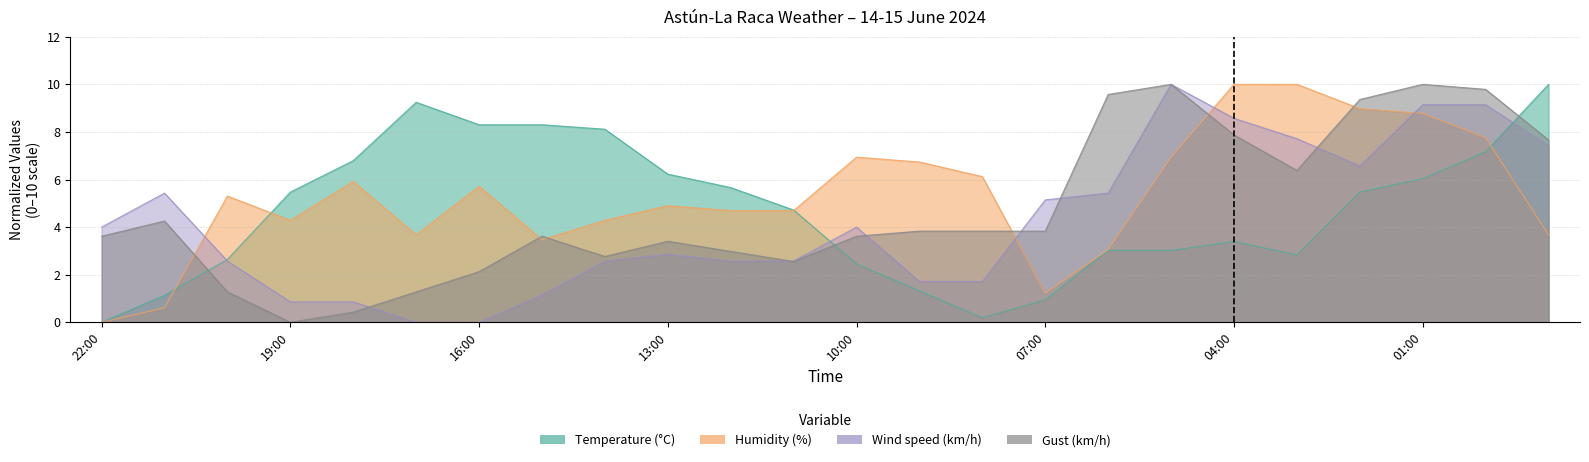

At which label does Gust (km/h) reach its minimum?

19:00